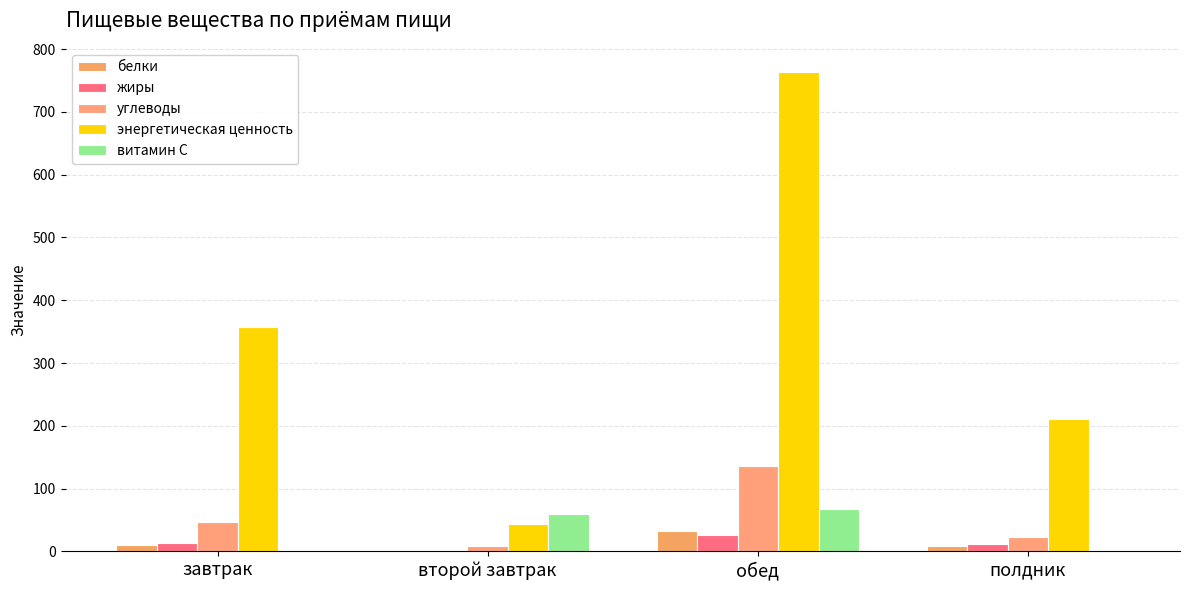

The витамин С series shows 60.0 at второй завтрак. True or false?

True